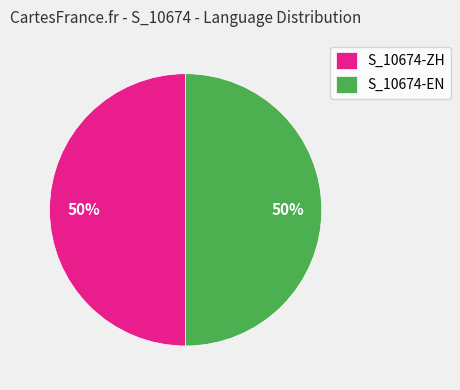

What is the ratio of the value at S_10674-EN to the value at S_10674-ZH?

1.0